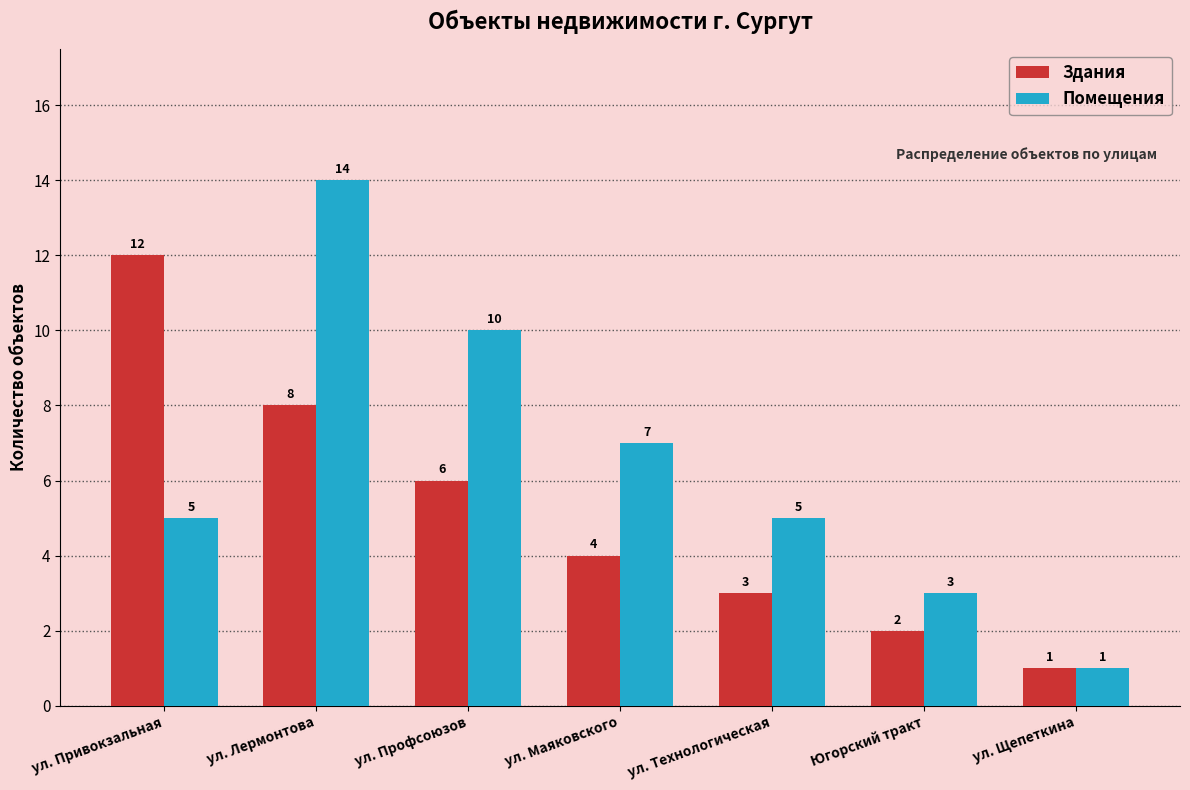

Reading right to left, extract all data points from this chart.

Здания: ул. Щепеткина=1	Югорский тракт=2	ул. Технологическая=3	ул. Маяковского=4	ул. Профсоюзов=6	ул. Лермонтова=8	ул. Привокзальная=12
Помещения: ул. Щепеткина=1	Югорский тракт=3	ул. Технологическая=5	ул. Маяковского=7	ул. Профсоюзов=10	ул. Лермонтова=14	ул. Привокзальная=5